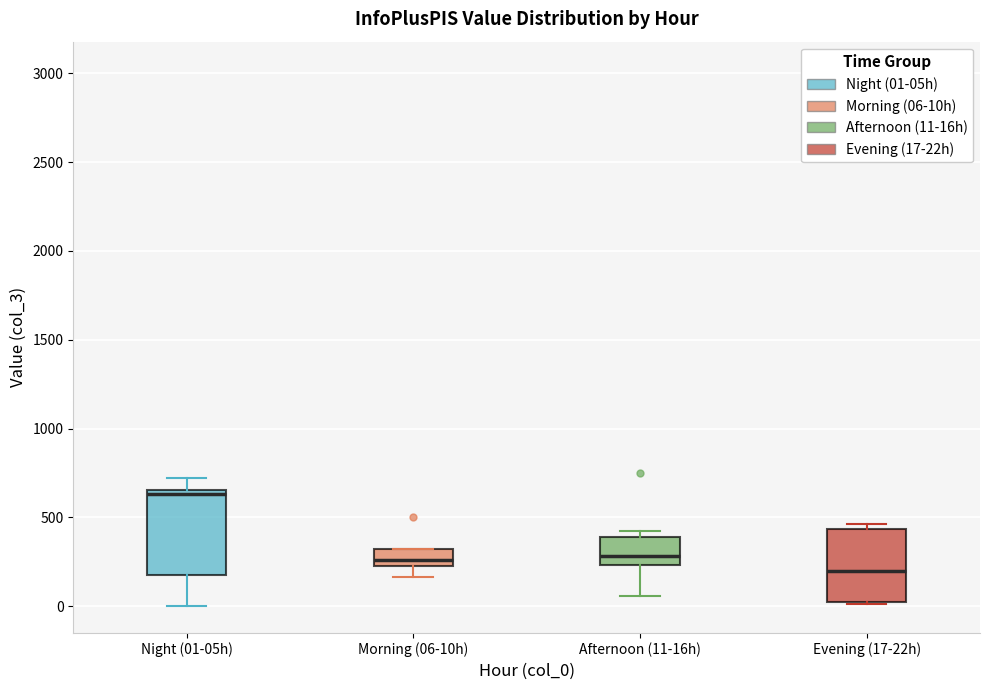

Reading left to right, read every box against the y-axis: the position of its median line, the range the box covers, and the ends of its whiskers. The values are not printed on the chart, so give them approximately, as read against the axis.

Night (01-05h): median 650 (just below the box's upper edge), box 150 to 650, whiskers 0 to 700
Morning (06-10h): median 250 (inside the box), box 250 to 300, whiskers 150 to 300
Afternoon (11-16h): median 300, box 250 to 400, whiskers 50 to 450
Evening (17-22h): median 200, box 0 to 450, whiskers 0 to 450 (just above the box's upper edge)